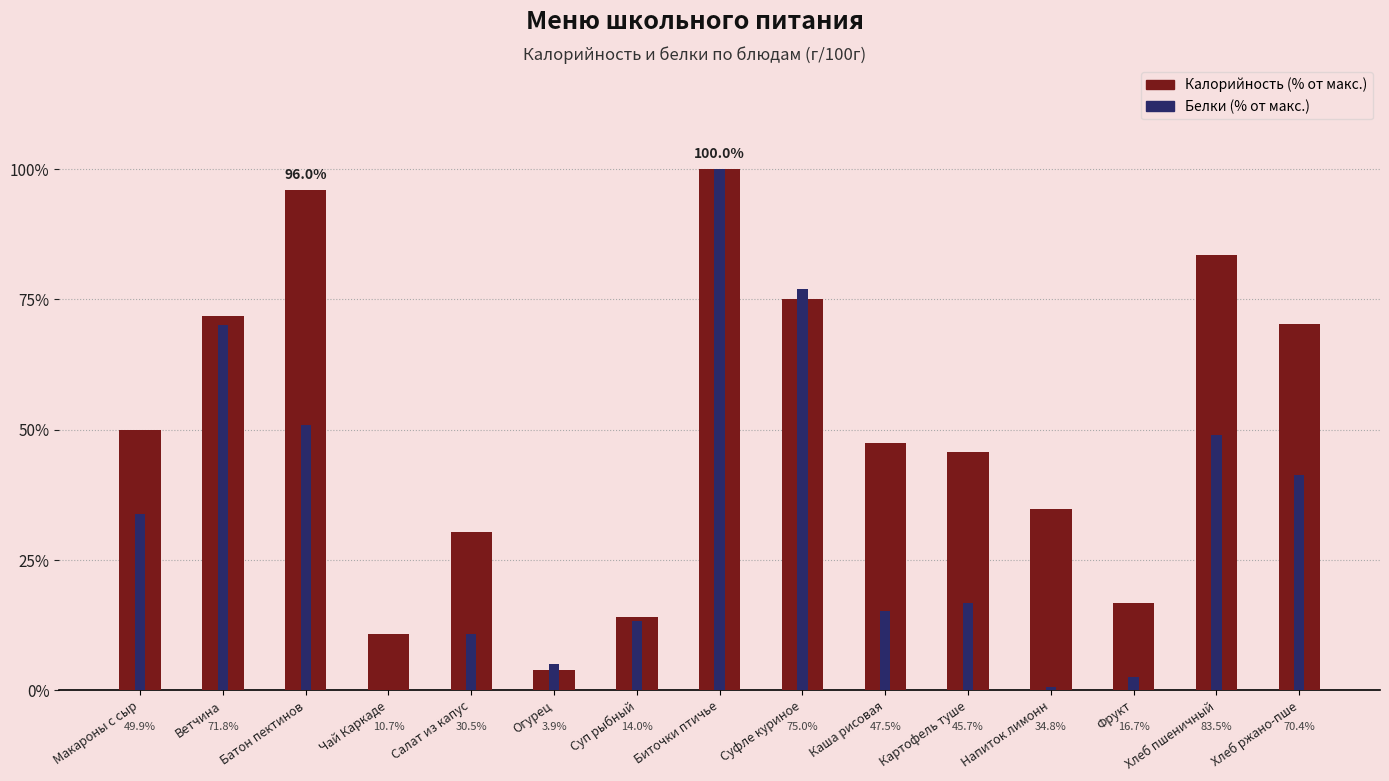

Which category has the lowest value in the Белки series?

Чай Каркаде